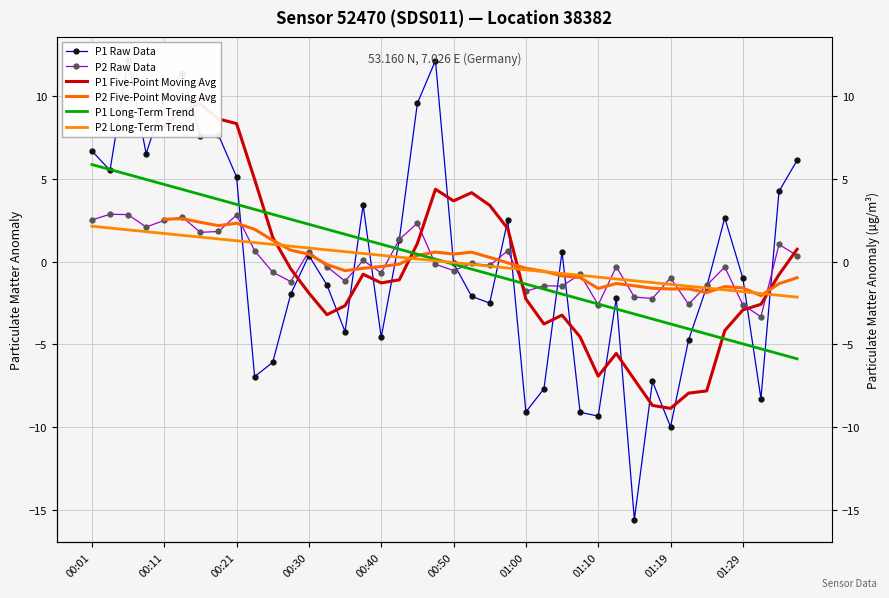

What are all the series names shown in the legend?

P1 Raw Data, P2 Raw Data, P1 Five-Point Moving Avg, P2 Five-Point Moving Avg, P1 Long-Term Trend, P2 Long-Term Trend